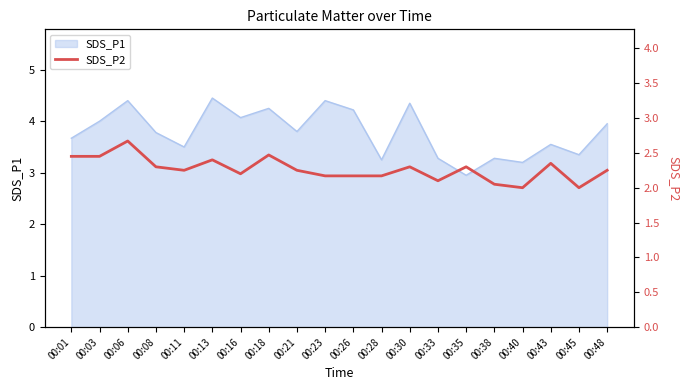

Which category has the lowest value in the SDS_P1 series?

00:35